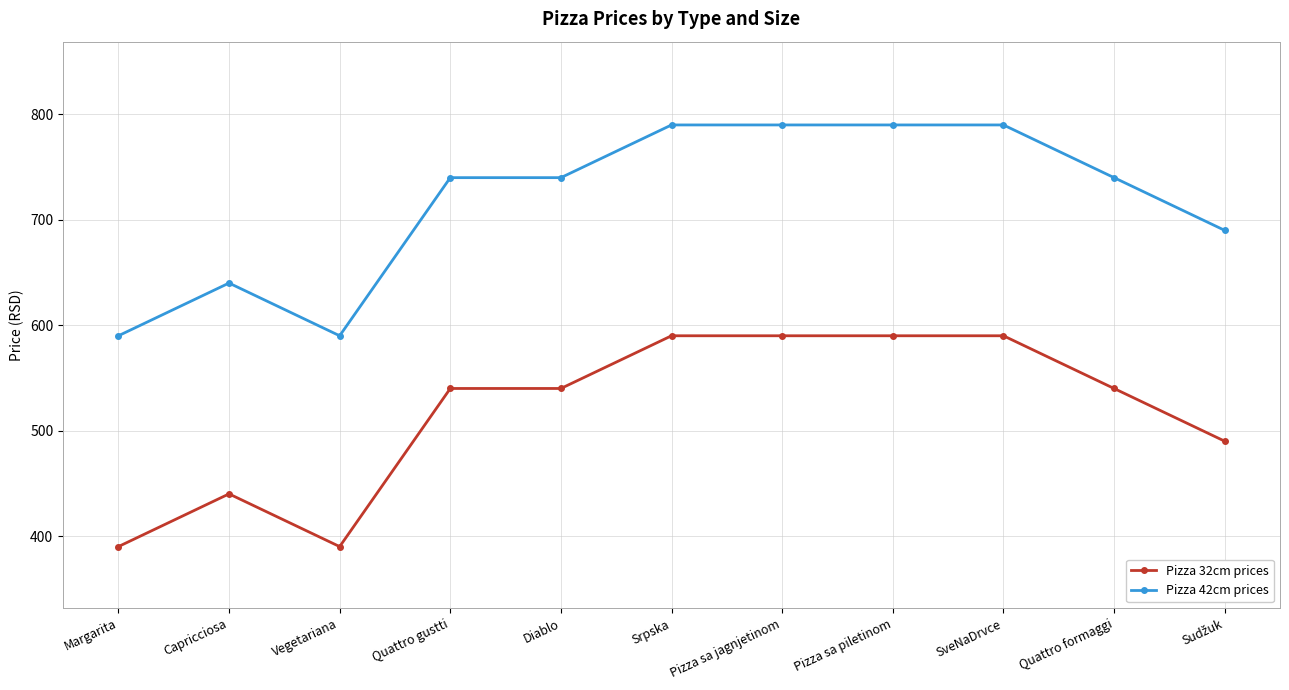

Does the chart display data point markers on the line(s)?

Yes